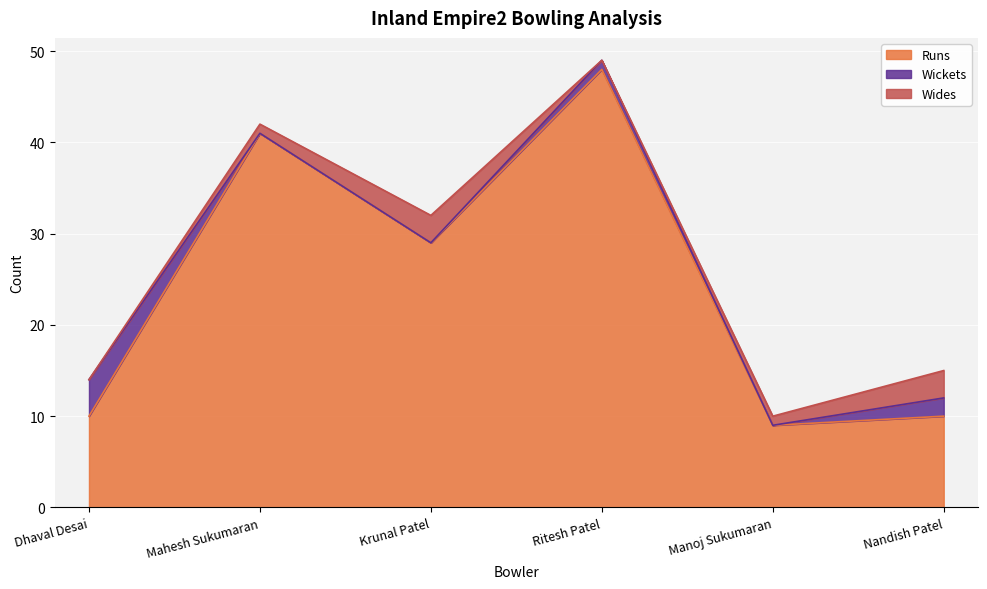

Is it true that Wides equals 2 at Nandish Patel?

False